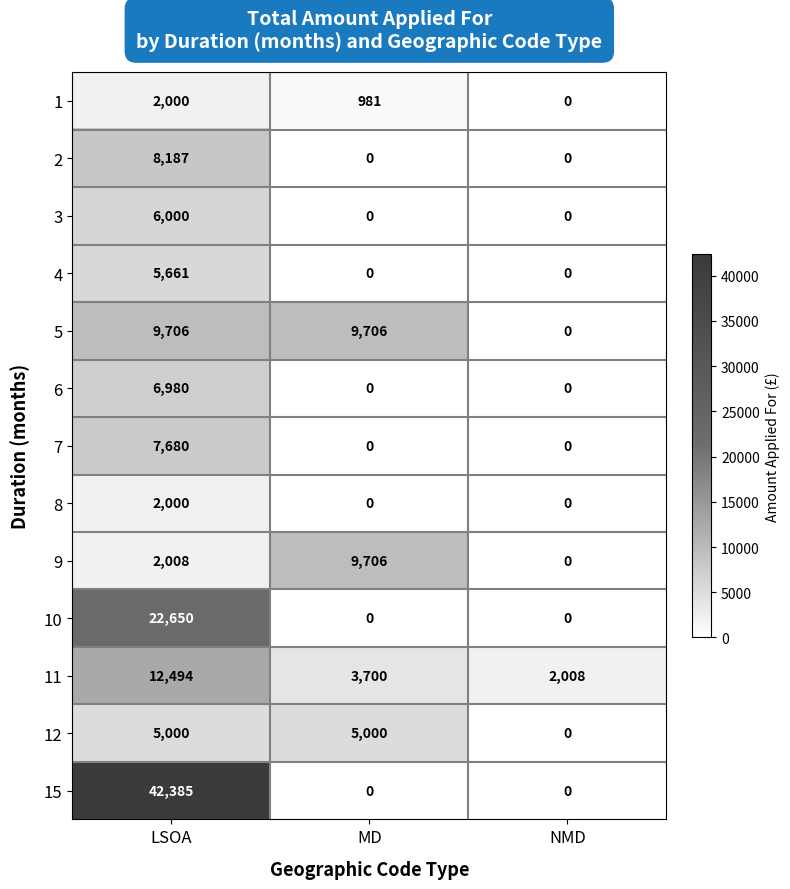

Is it true that 5 equals 9706 at LSOA?

True